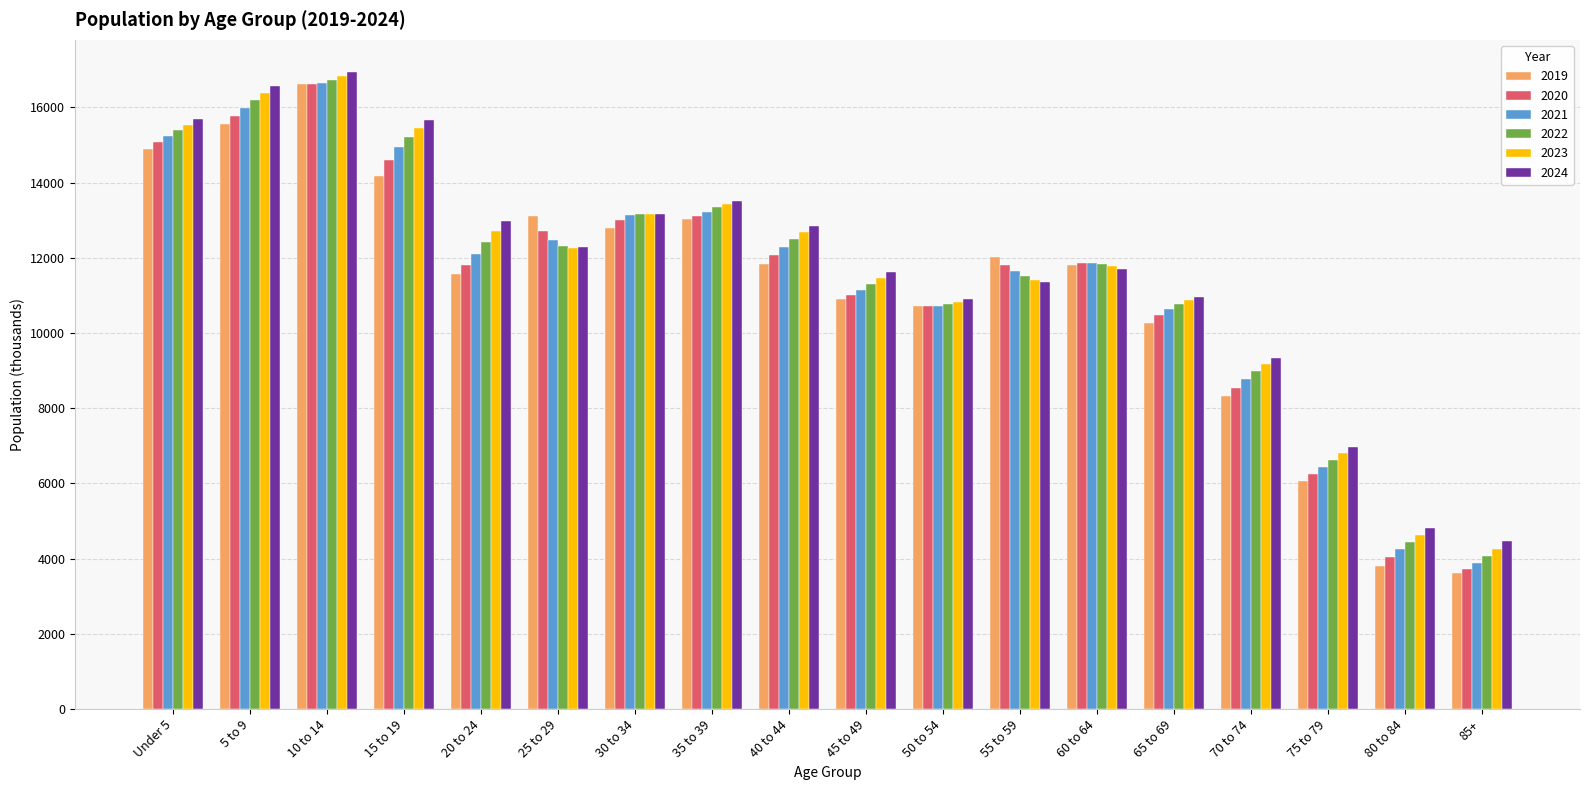

What value does the 2021 series have at 50 to 54?

10723.1